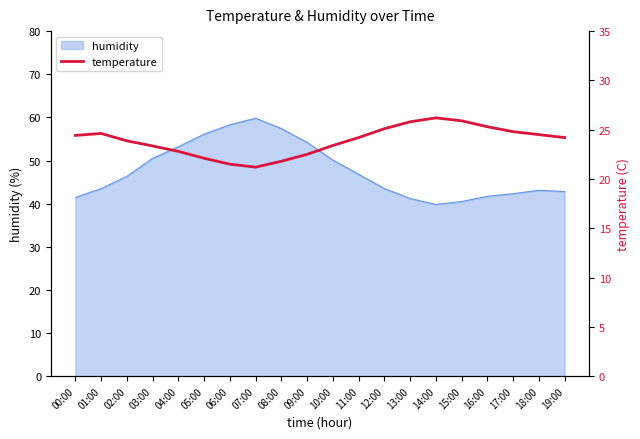

True or false: humidity has a value of 16.4 at 13:00.

False